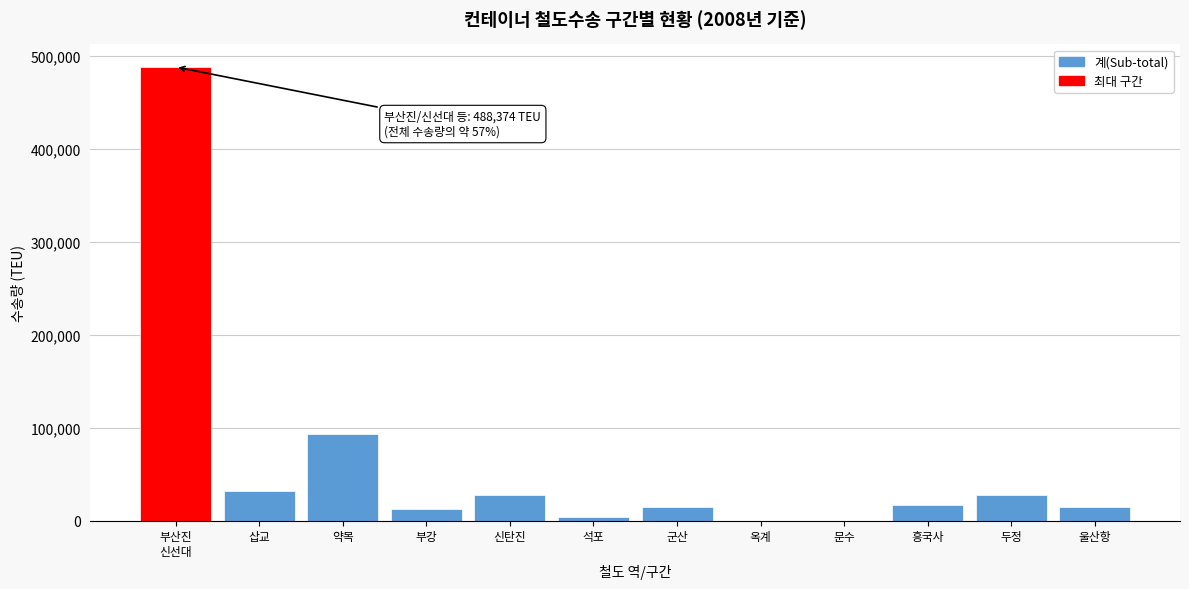

What is the change in value from 신탄진 to 문수?

-28074